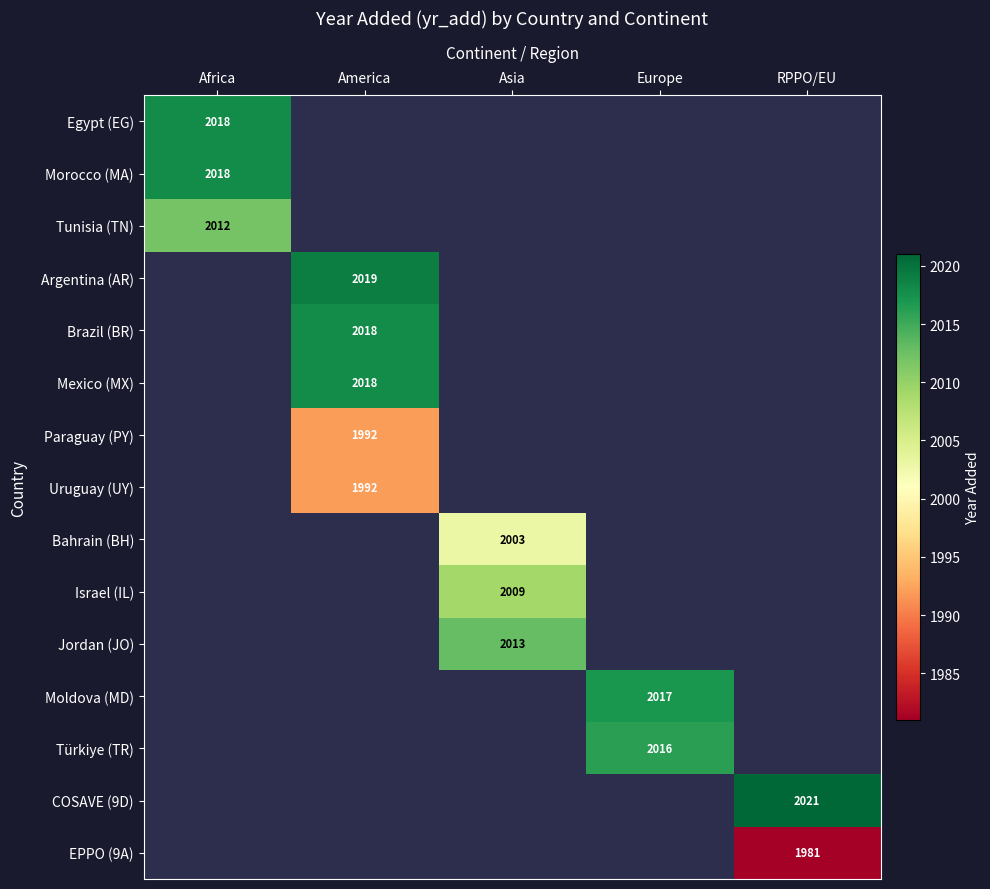

Which has a higher value, RPPO/EU or Europe?

Europe